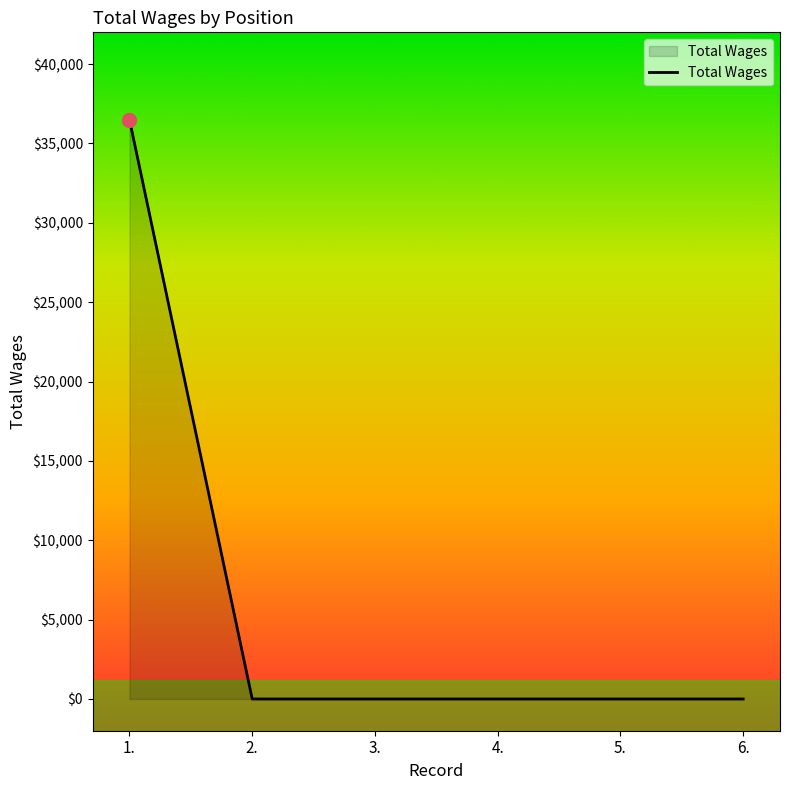

What is the difference between the maximum and minimum values?

36500